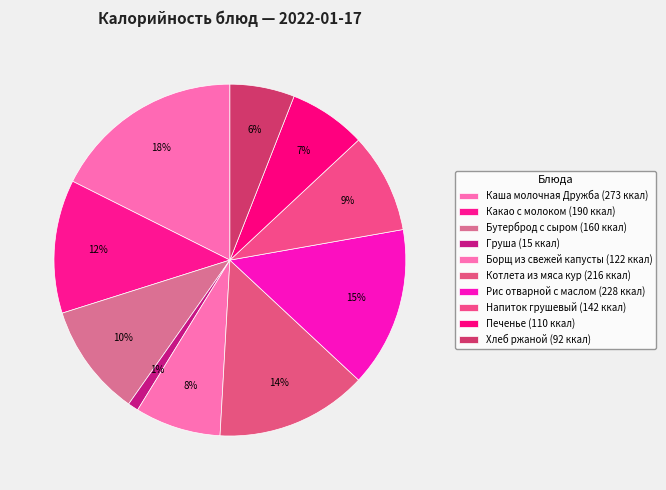

Between Каша молочная Дружба and Напиток грушевый, which is larger?

Каша молочная Дружба